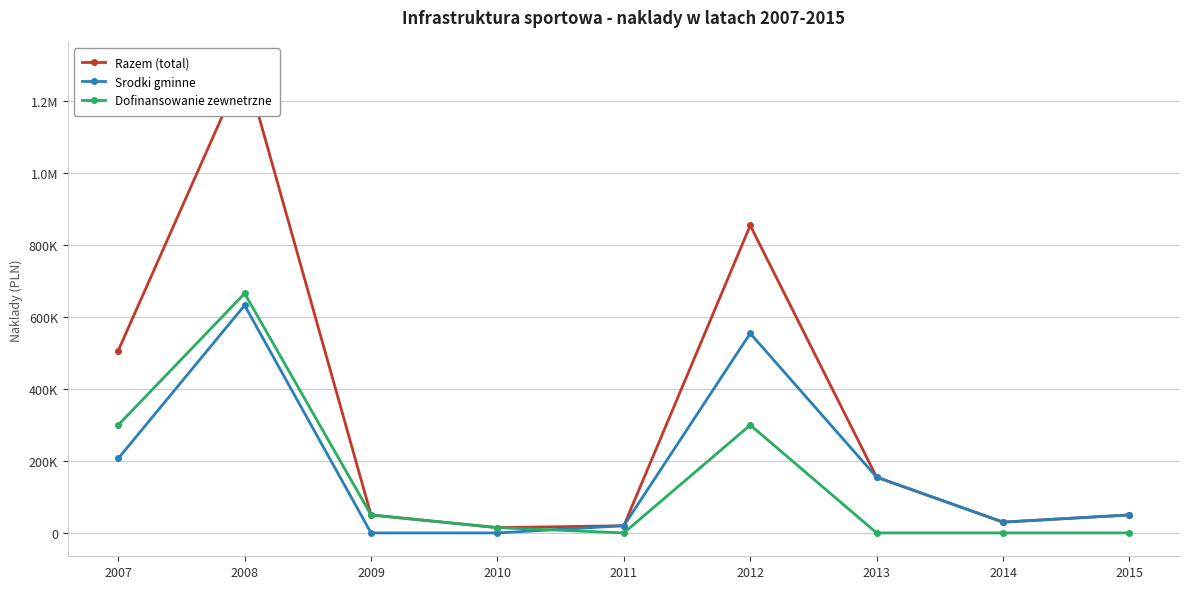

Which series changed the most between 2008 and 2013?

Razem (total)